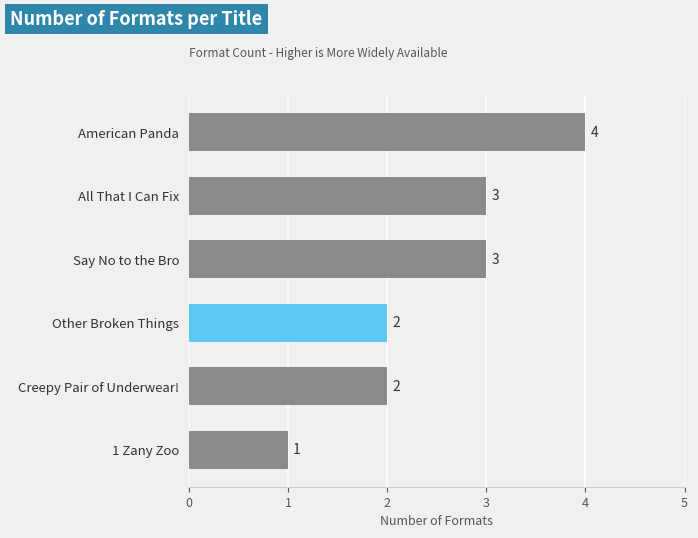

What value does the data have at Say No to the Bro?

3